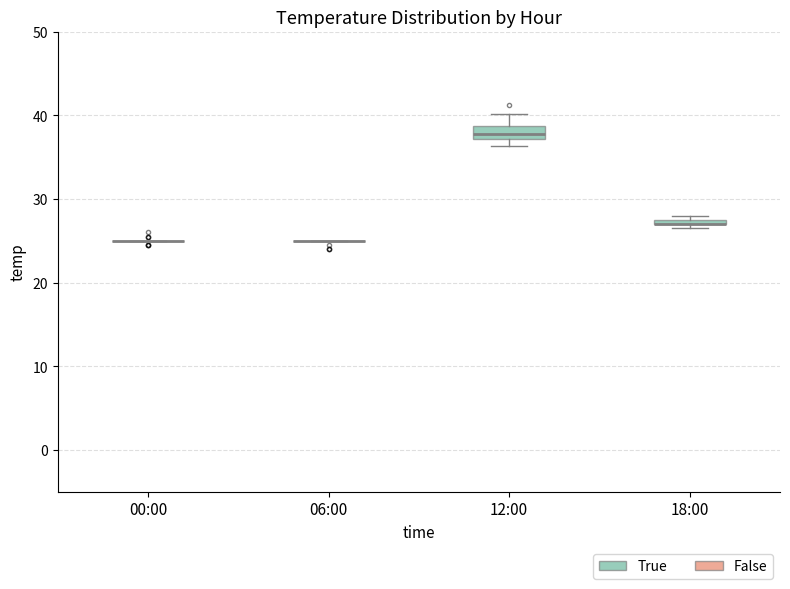

Which box is the tallest, from its lower edge to its upper edge?

12:00